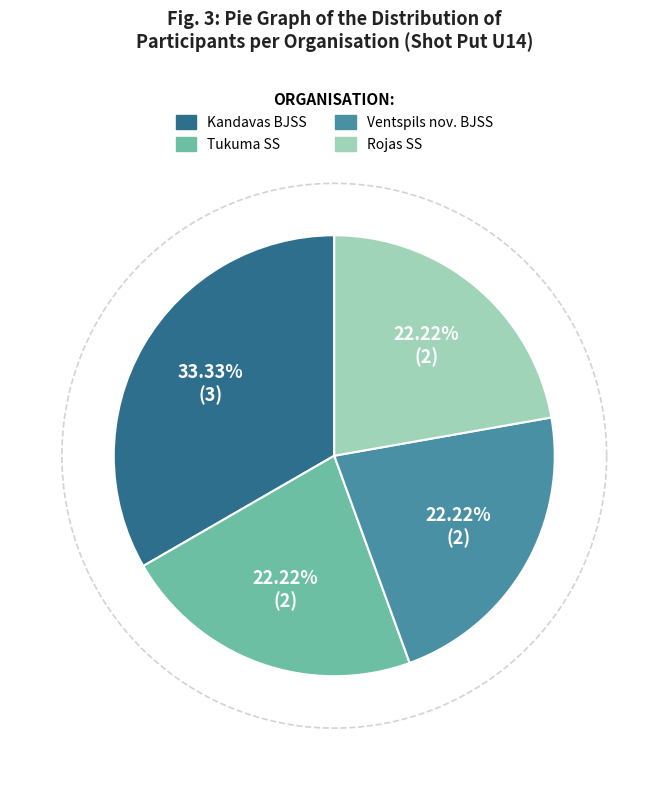

Approximately how many times larger is the value at Ventspils nov. BJSS compared to Rojas SS?

1.0